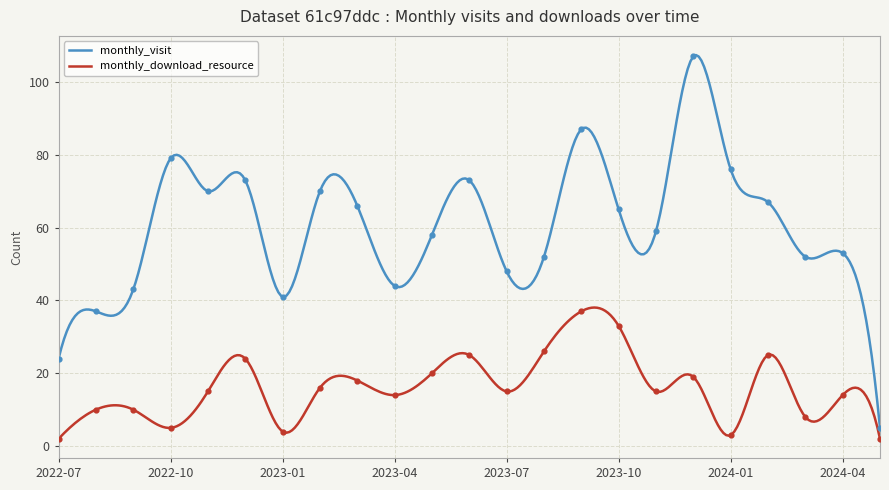

Which series contains the highest Y value?

monthly_visit